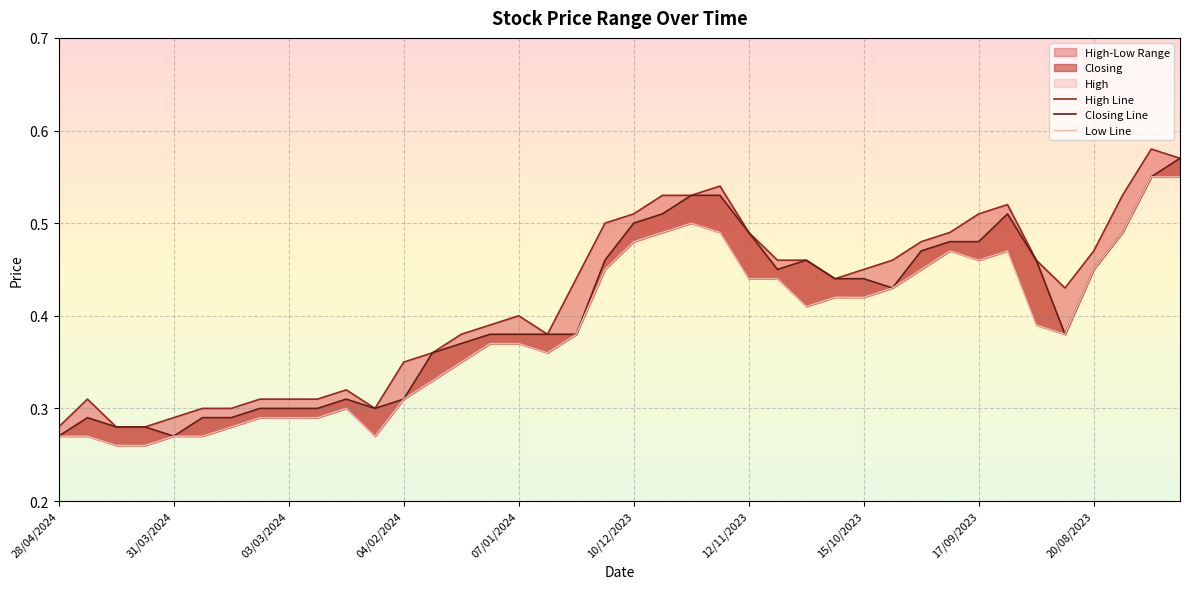

What is the total value across all series at 06/08/2023?

1.7